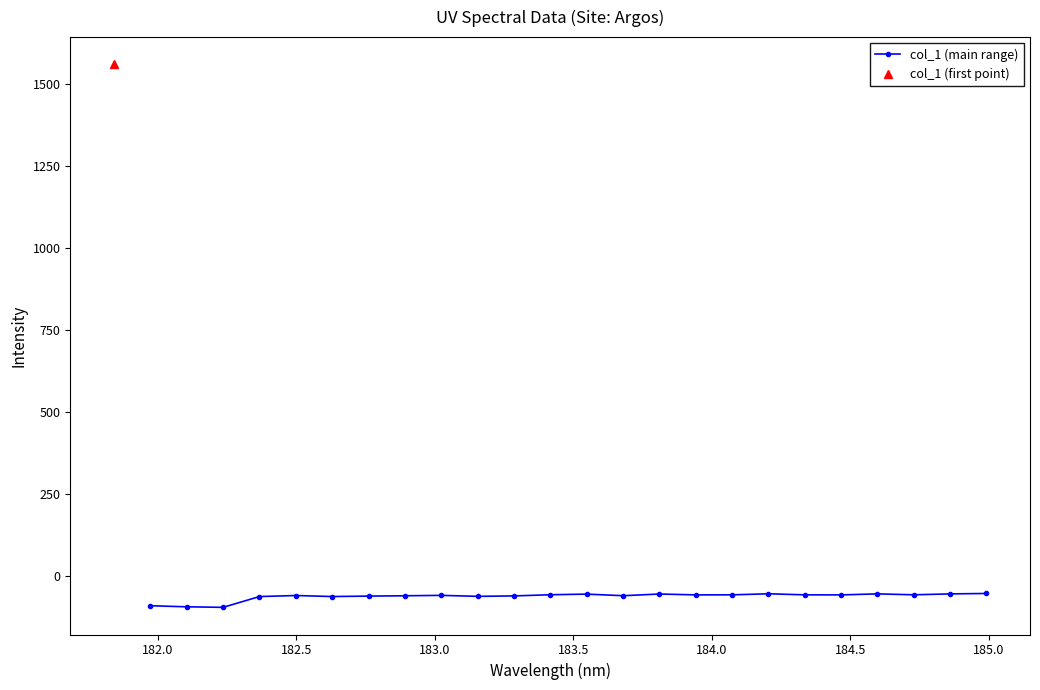

What is the value of the col_1 (main range) point at the 8th from the left?

-59.0